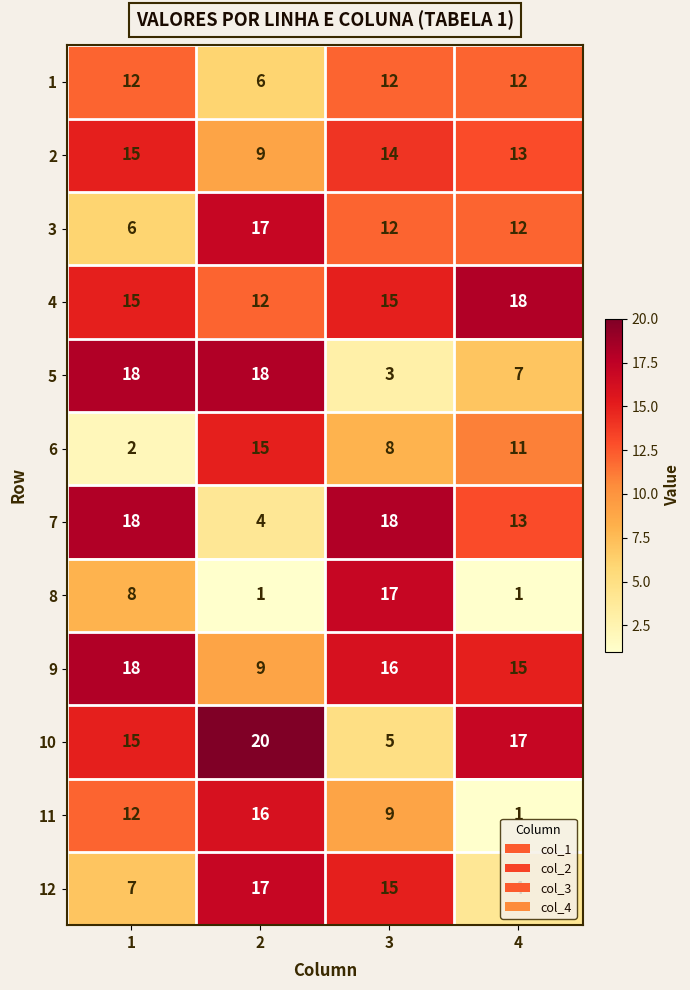

What is the difference between the maximum and second lowest values in the 3 series?

5